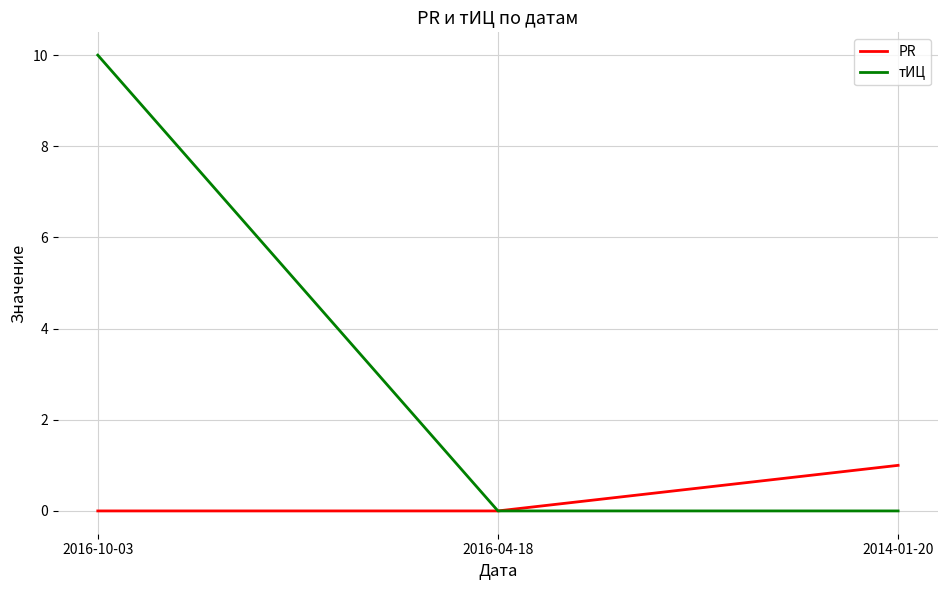

The value of тИЦ at 2016-10-03 is 15. True or false?

False